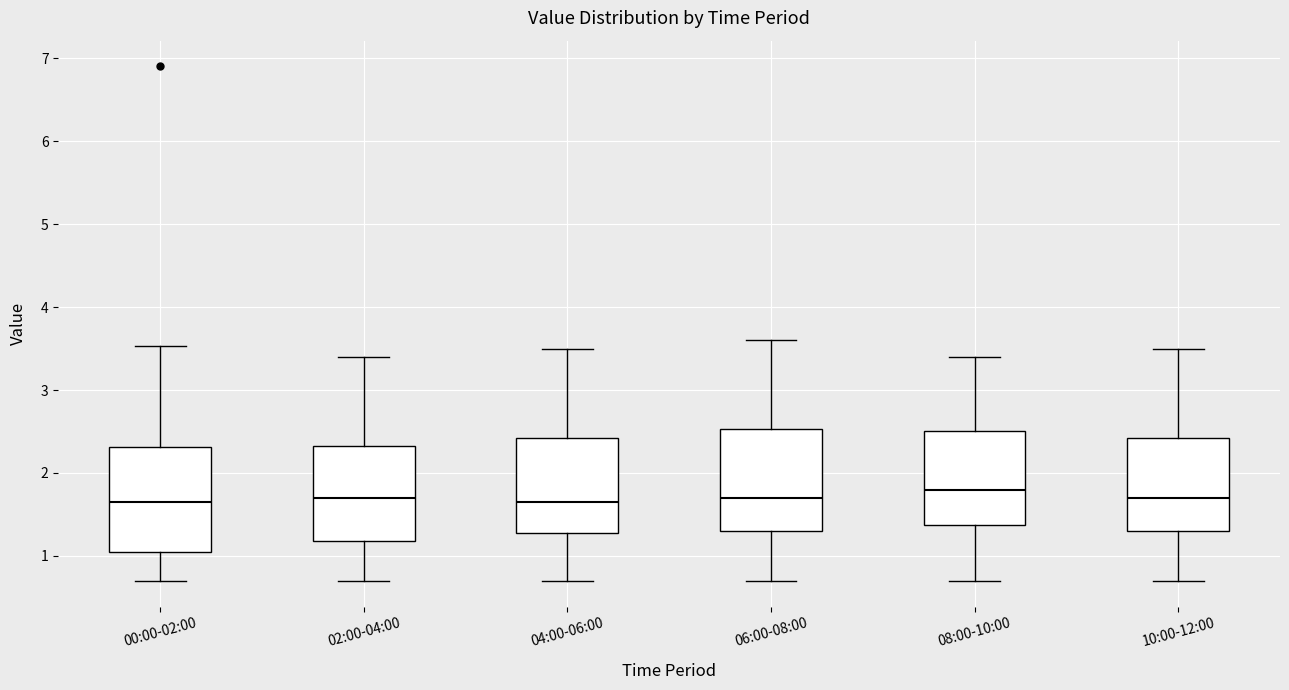

Where is the upper edge of the box for 04:00-06:00 on the y-axis? The values are not printed on the chart, so give them approximately, as read against the axis.

2.4